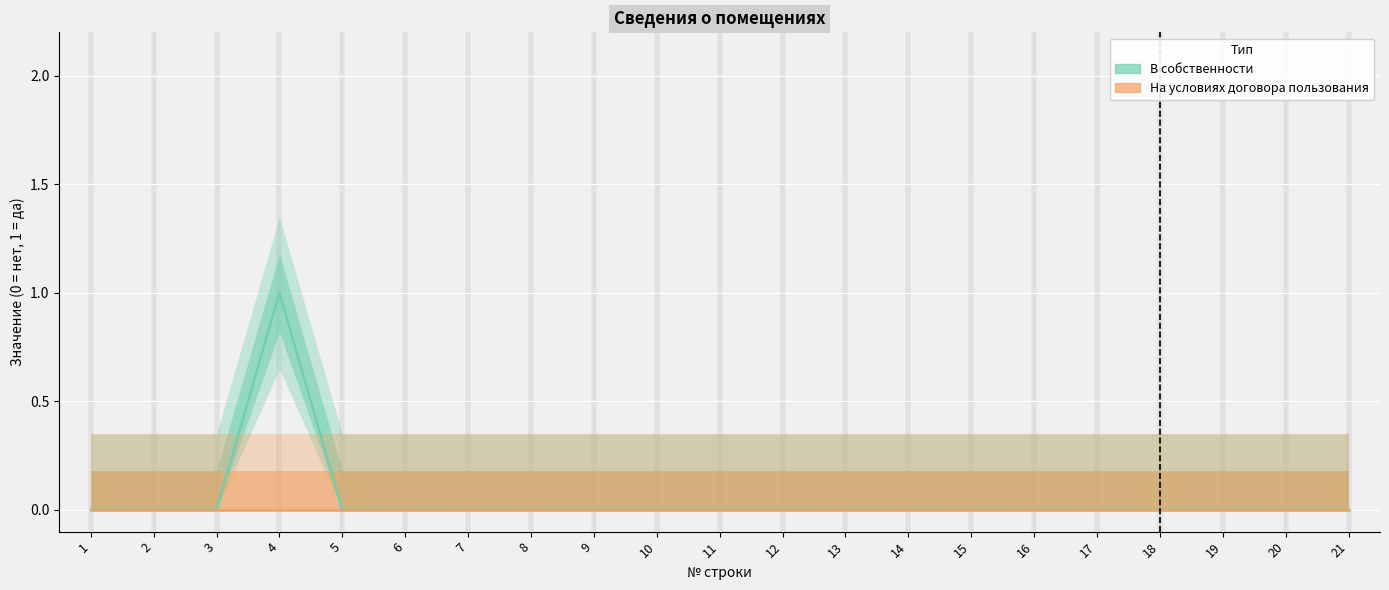

True or false: На условиях договора пользования and В собственности intersect in this chart.

False